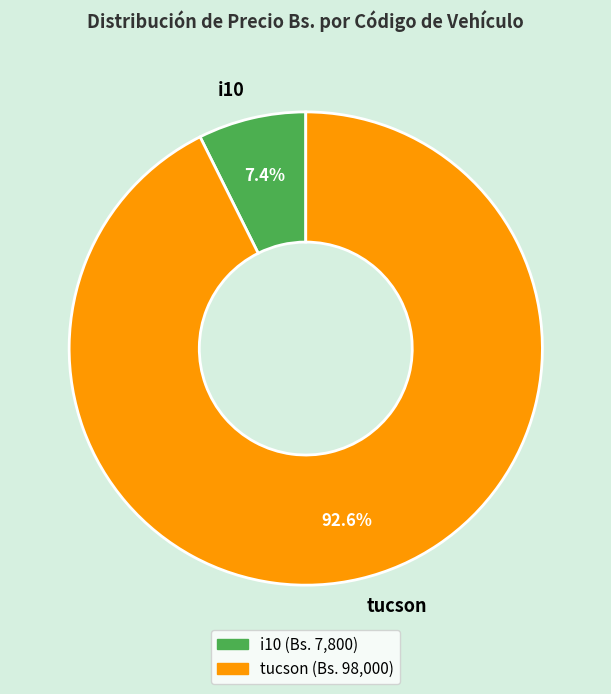

What percentage is the tucson slice, to the nearest percent?

93%